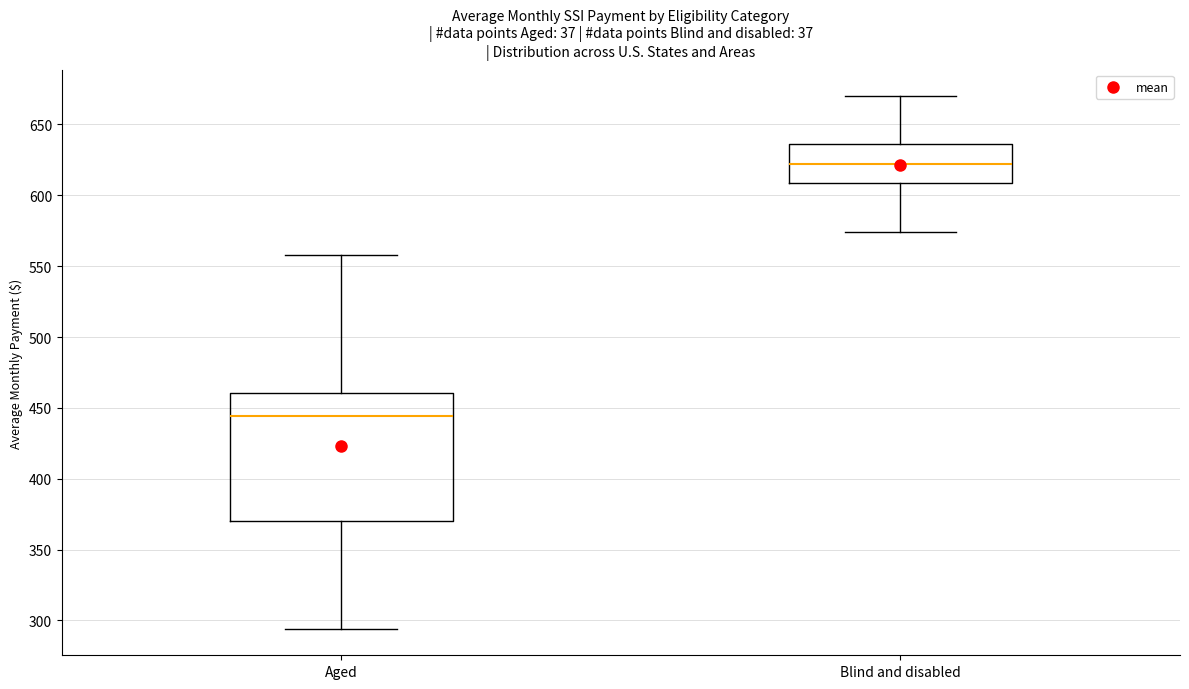

Reading left to right, read every box against the y-axis: the position of its median line, the range the box covers, and the ends of its whiskers. The values are not printed on the chart, so give them approximately, as read against the axis.

Aged: median 445, box 370 to 460, whiskers 295 to 560
Blind and disabled: median 620, box 610 to 635, whiskers 575 to 670